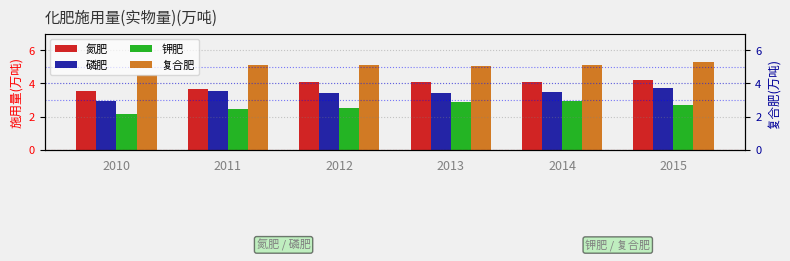

Reading left to right, list all the values displayed in this chart.

氮肥: 3.5	3.7	4.1	4.1	4.1	4.2
磷肥: 3.0	3.5	3.4	3.4	3.5	3.7
钾肥: 2.2	2.4	2.5	2.9	2.9	2.7
复合肥: 4.5	5.1	5.1	5.0	5.1	5.3